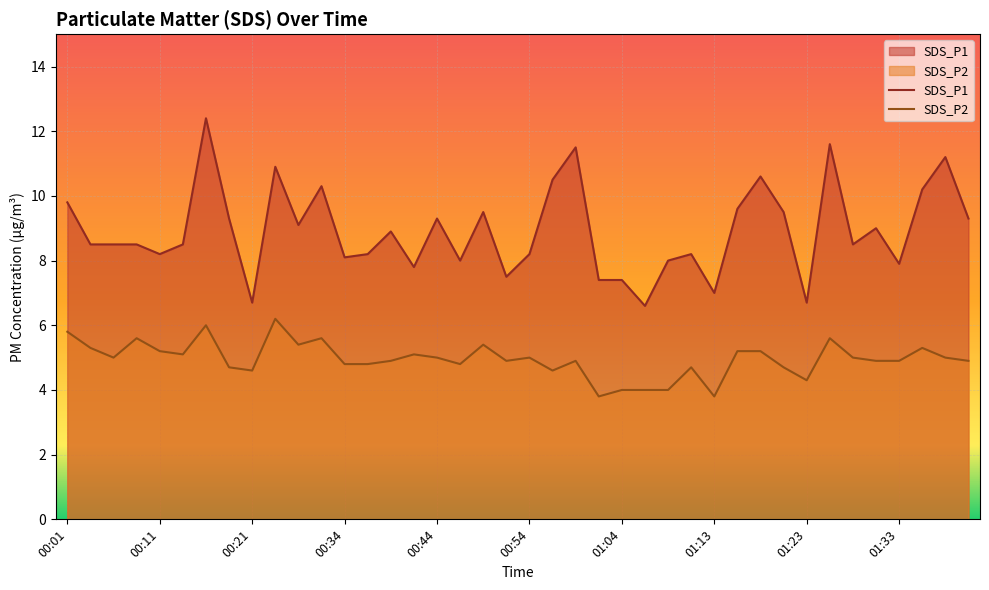

How many data points in SDS_P2 are above 5?

15